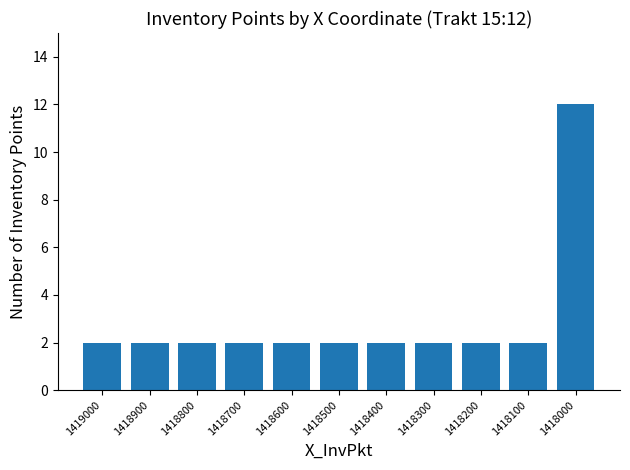

What is the greatest value displayed?

12